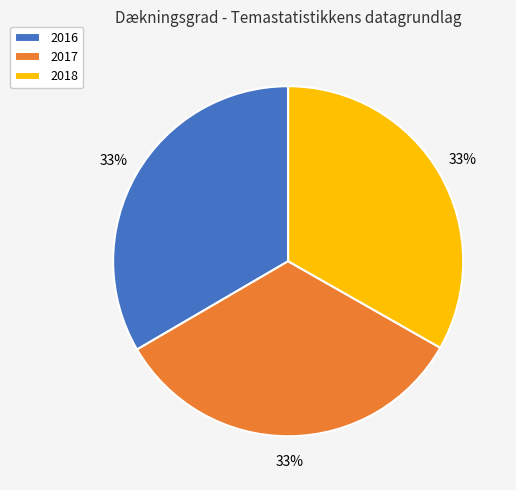

What percentage is the 2018 slice, to the nearest percent?

33%